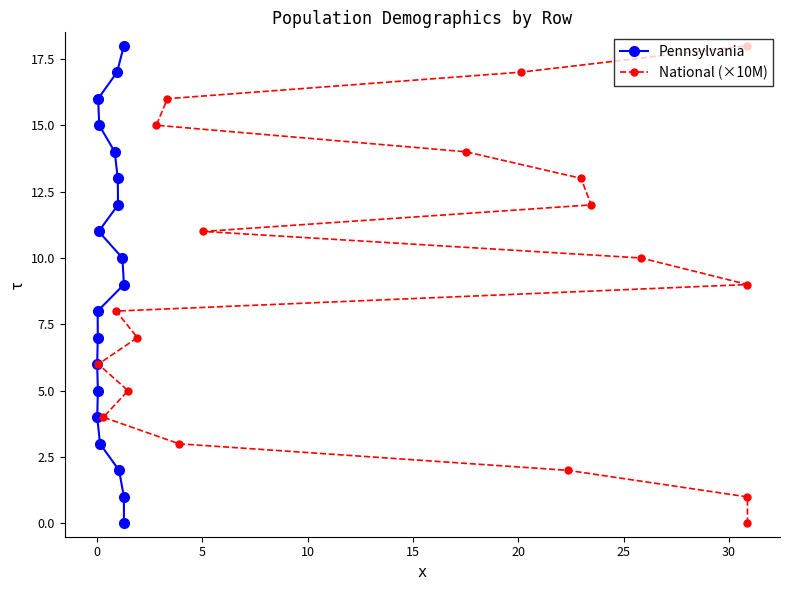

Is the value of National (×10M) at −5 greater than the value of Pennsylvania at 25?

No